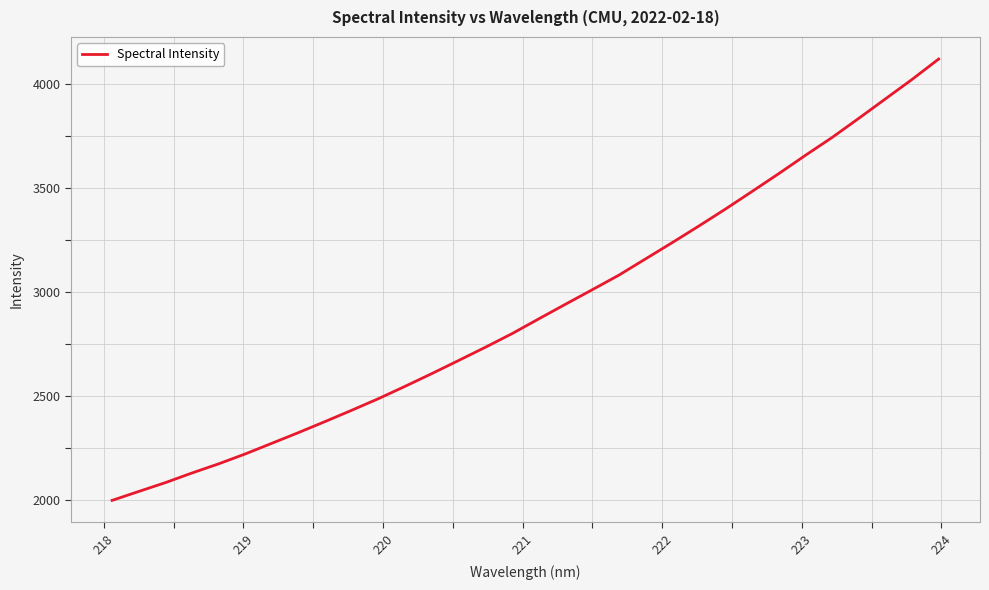

What is the maximum value shown in the chart?

4119.1